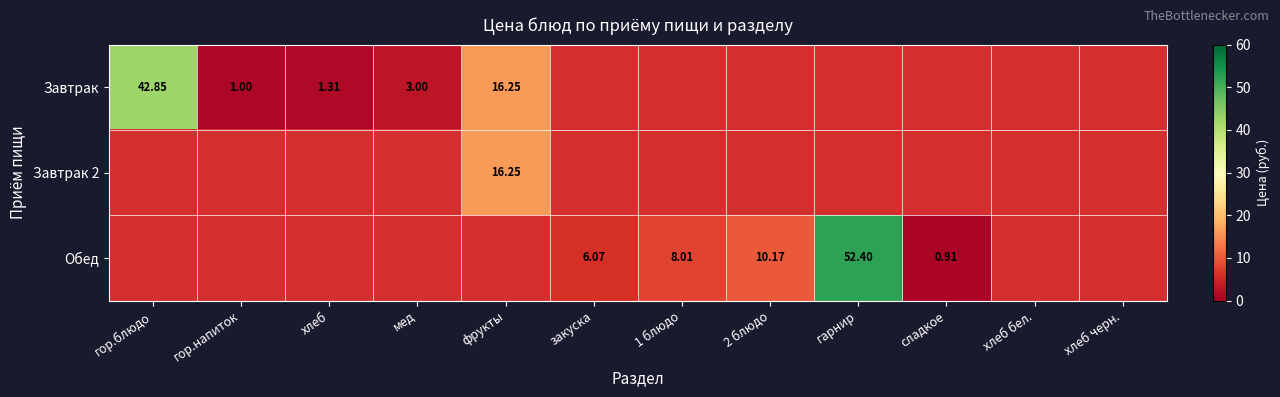

Is it true that Обед equals 1.4 at закуска?

False